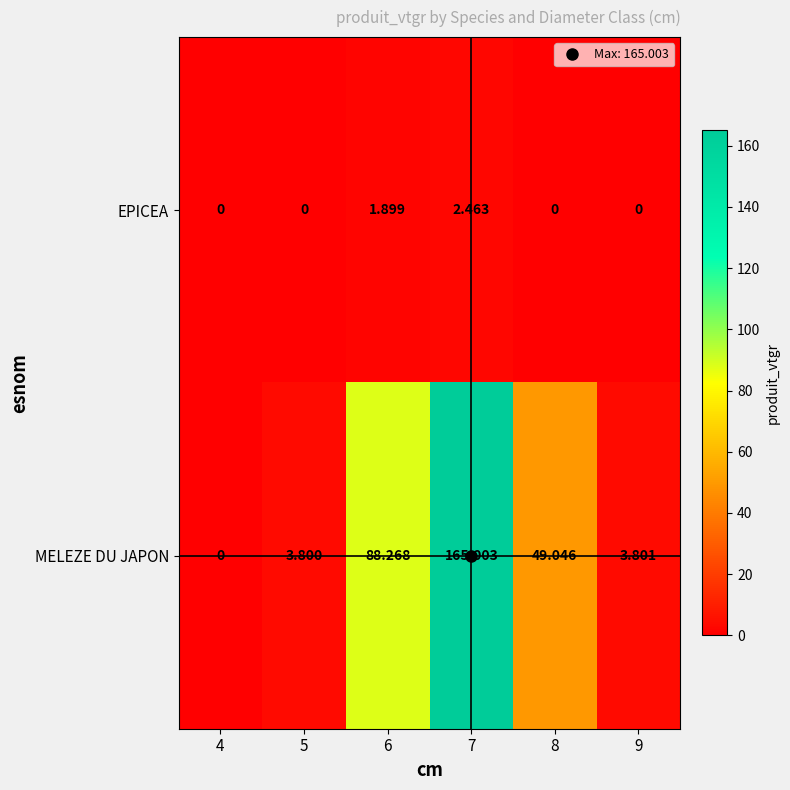

What is the total value across all series at 6?

90.2